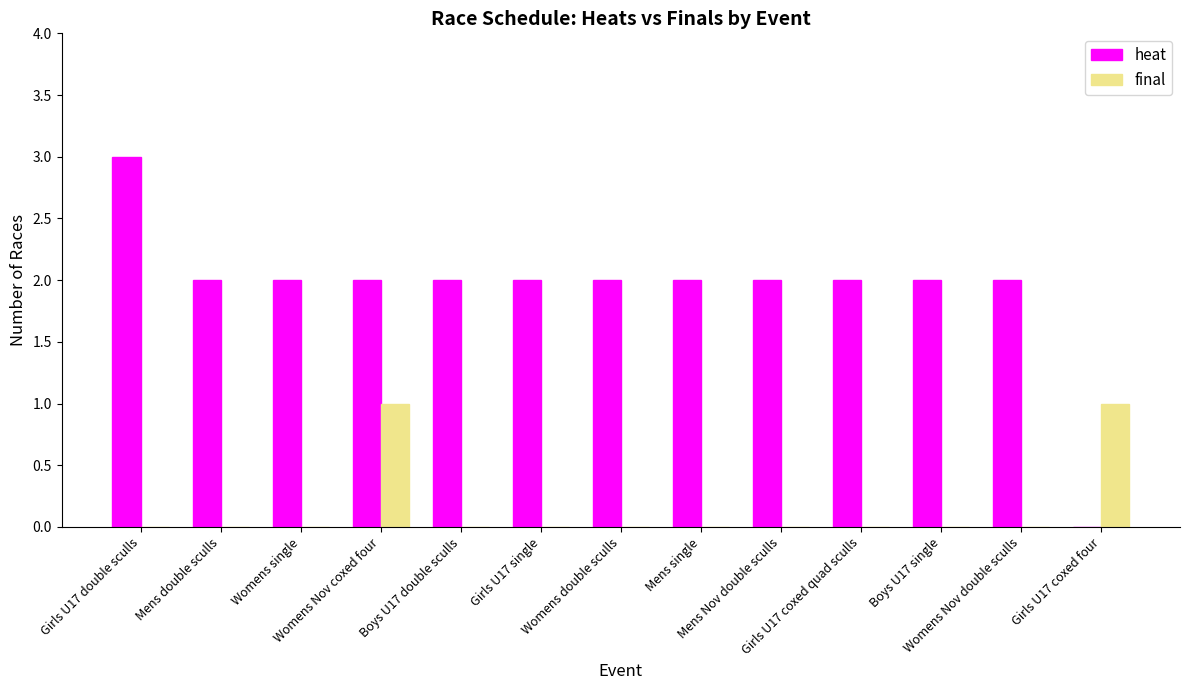

True or false: heat has a value of 2 at Womens Nov double sculls.

True